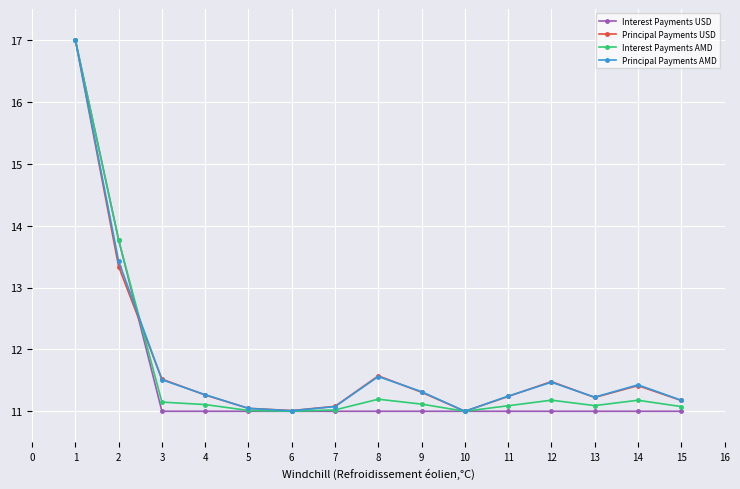

How many categories are shown in the chart?

15